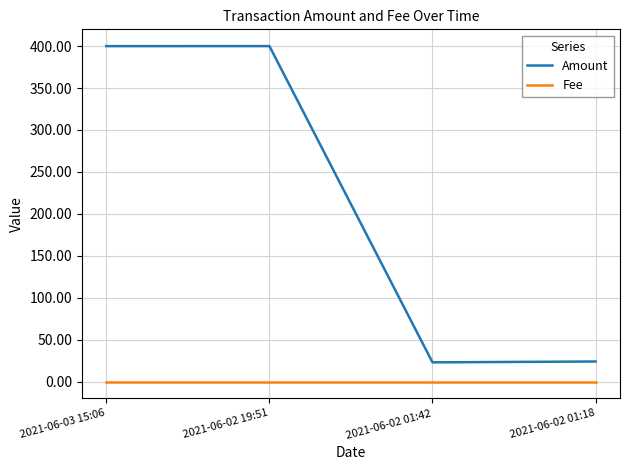

True or false: Fee and Amount cross at least once.

False